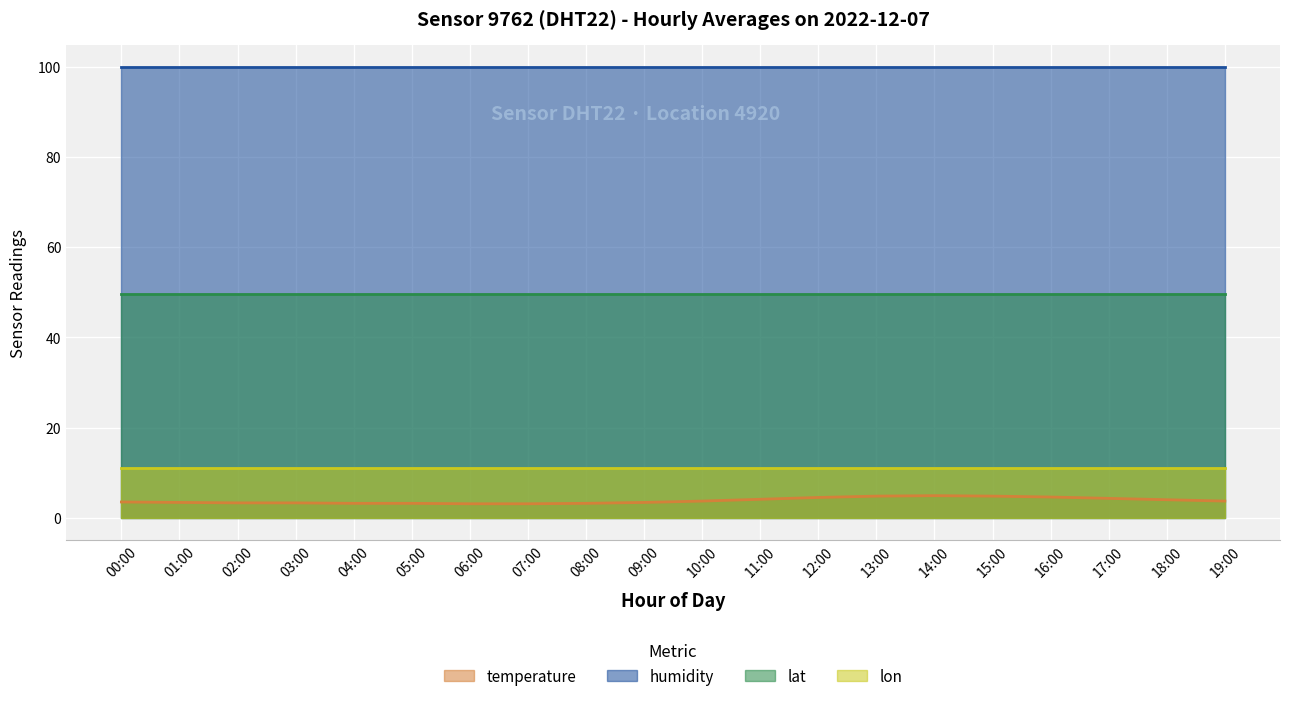

True or false: lat has a value of 20.5 at 17:00.

False